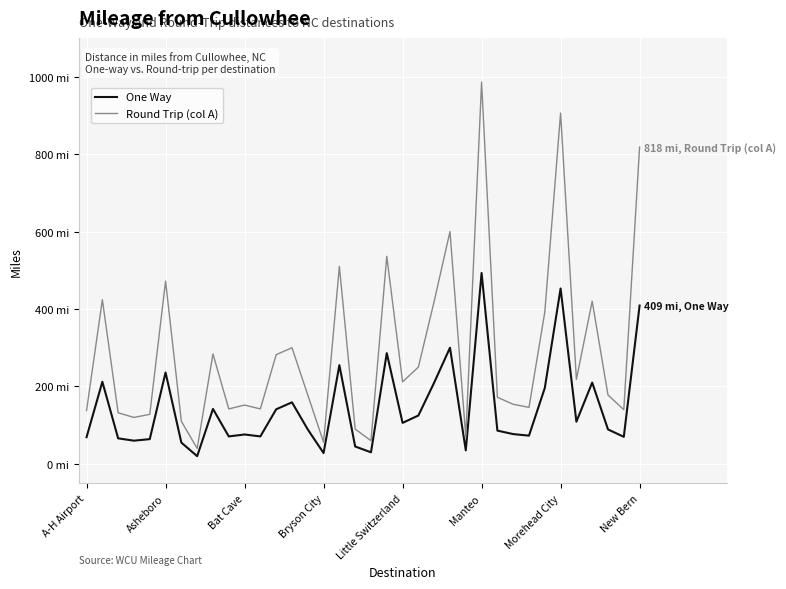

At how many categories does at least one series exceed 169?

20